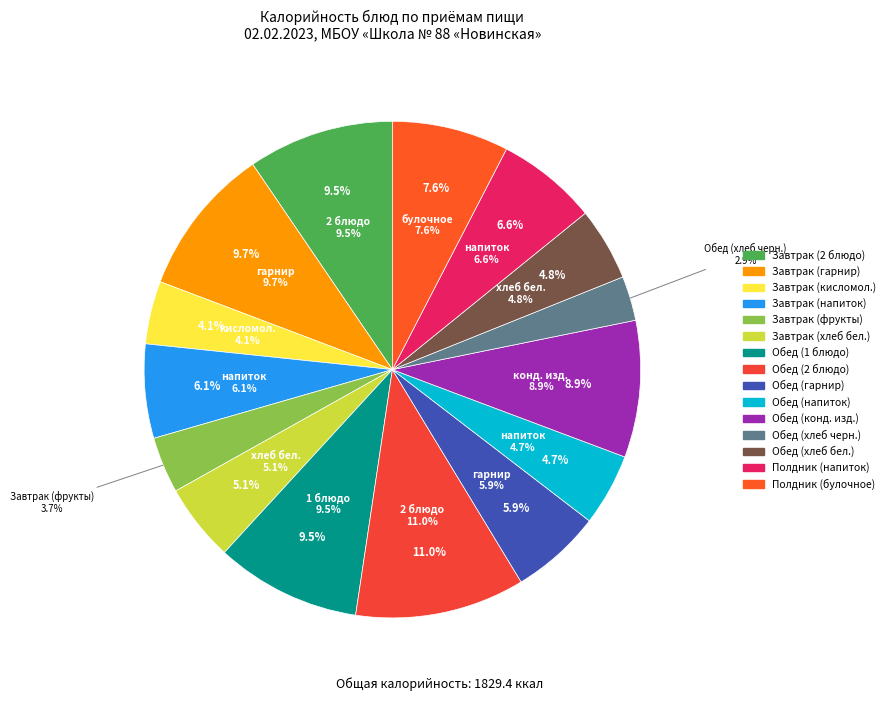

What percentage is the Завтрак (2 блюдо) slice, to the nearest percent?

10%